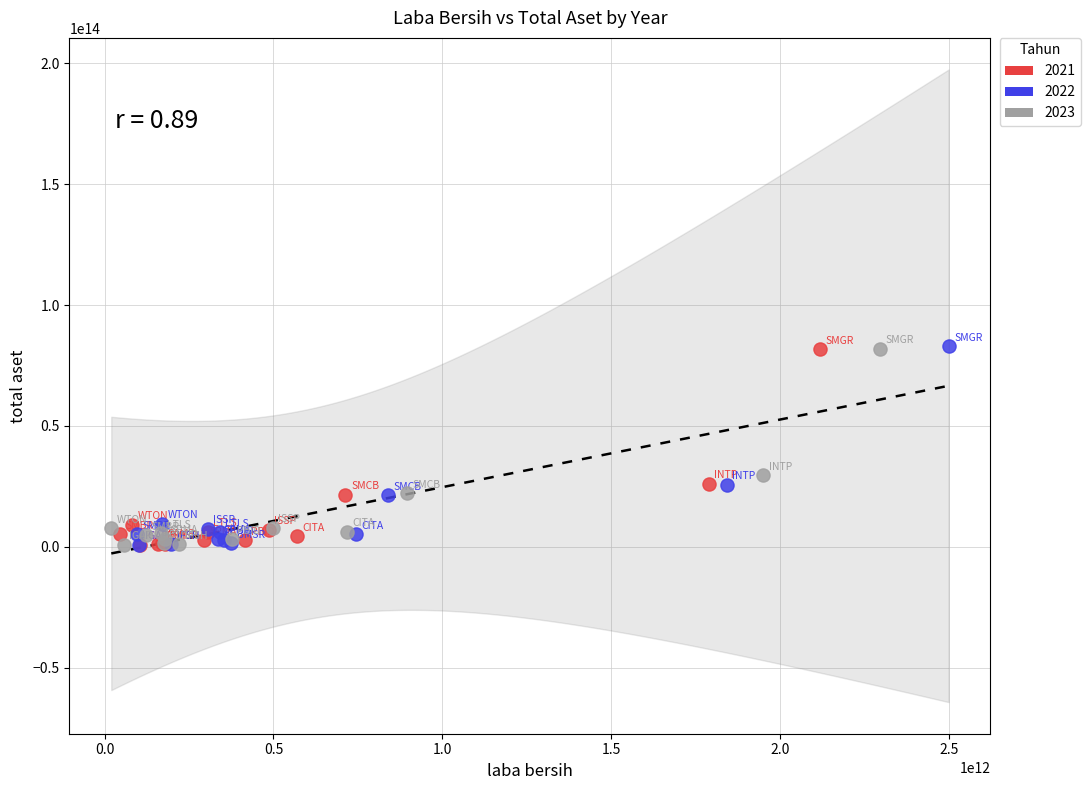

What are all the series names shown in the legend?

2021, 2022, 2023